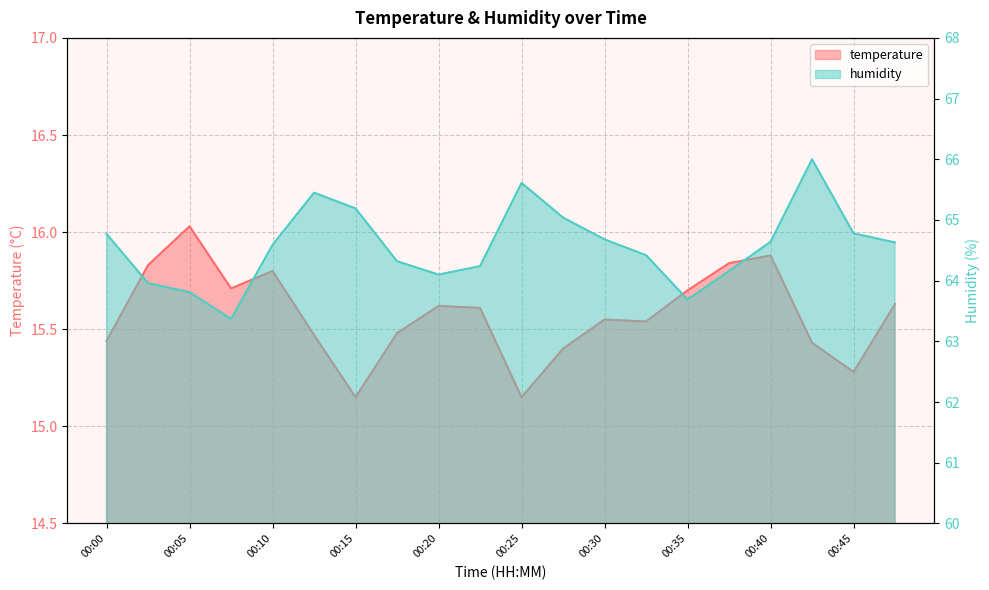

Is the value of temperature at 00:10 greater than the value of humidity at 00:32?

No